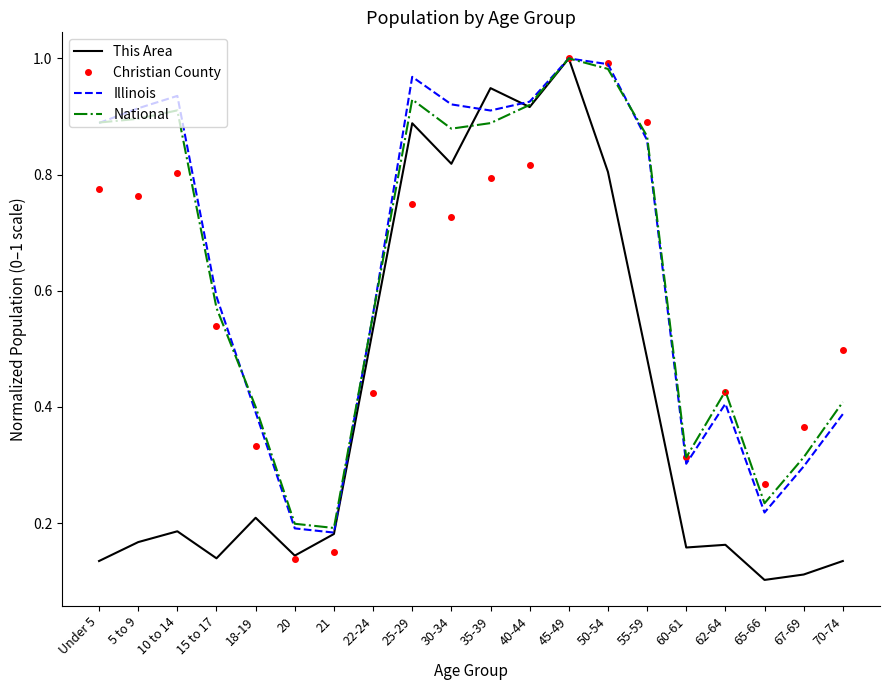

At which category is the sum across all series the highest?

45-49